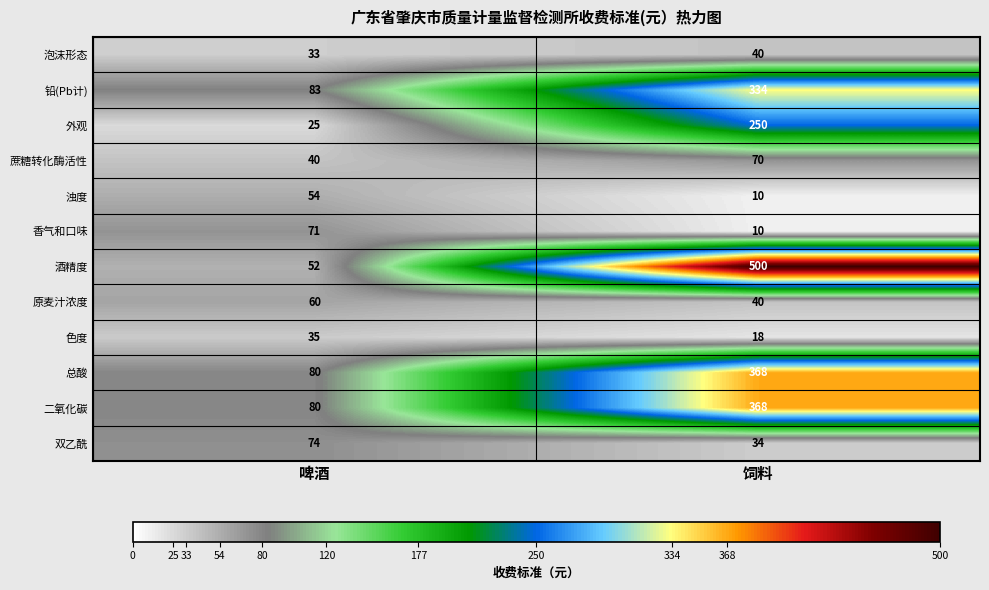

Is it true that 色度 equals 25 at 饲料?

False